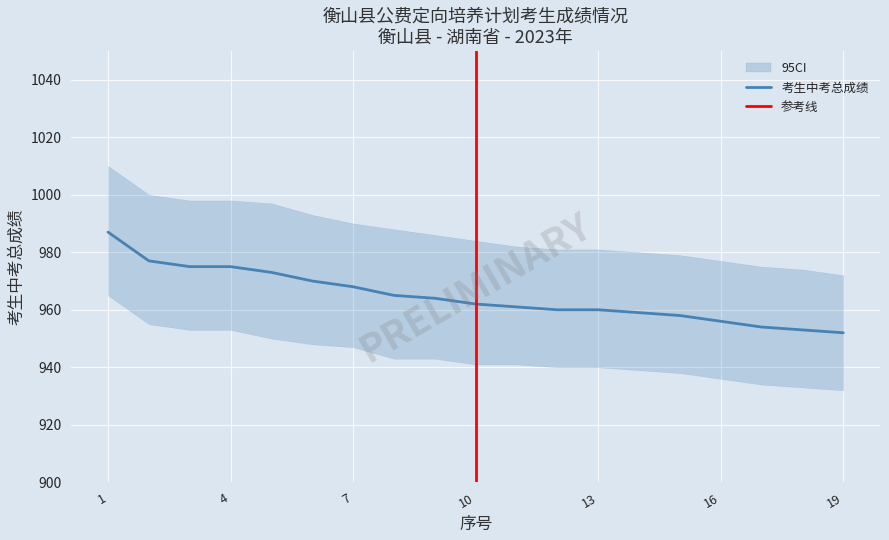

Approximately how many times larger is the value at 12 compared to 7?

1.0